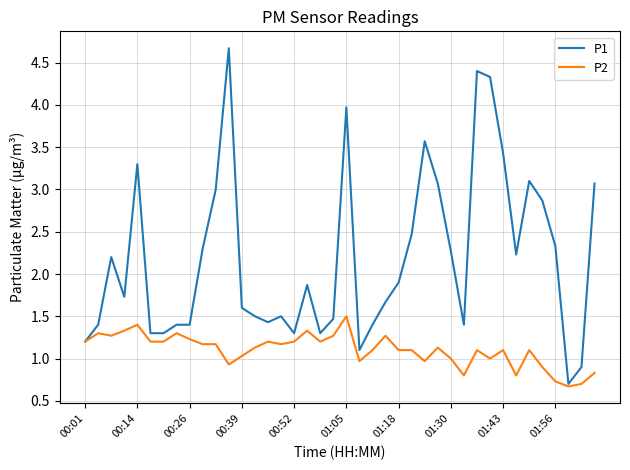

List the series in order of their overall mean, lowest first.

P2, P1